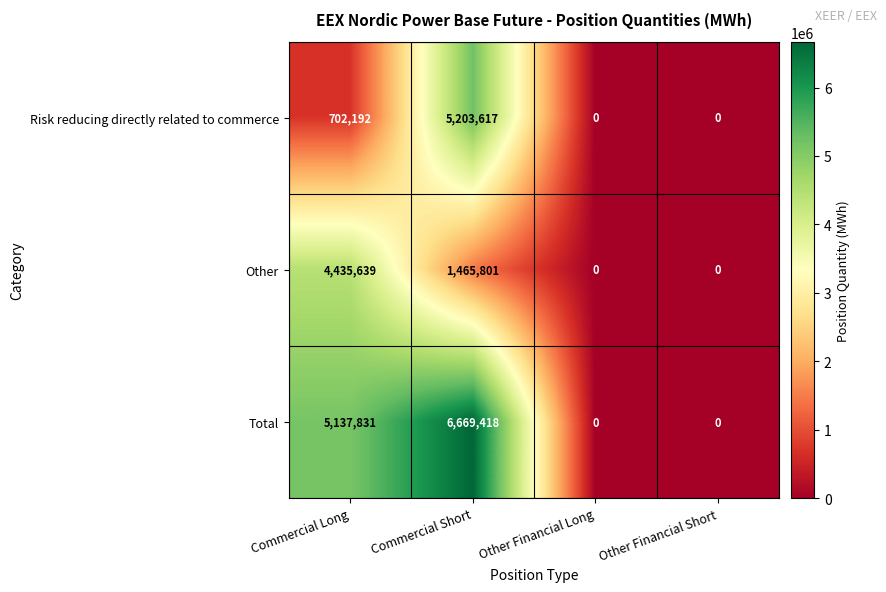

What is the greatest value displayed?

6669418